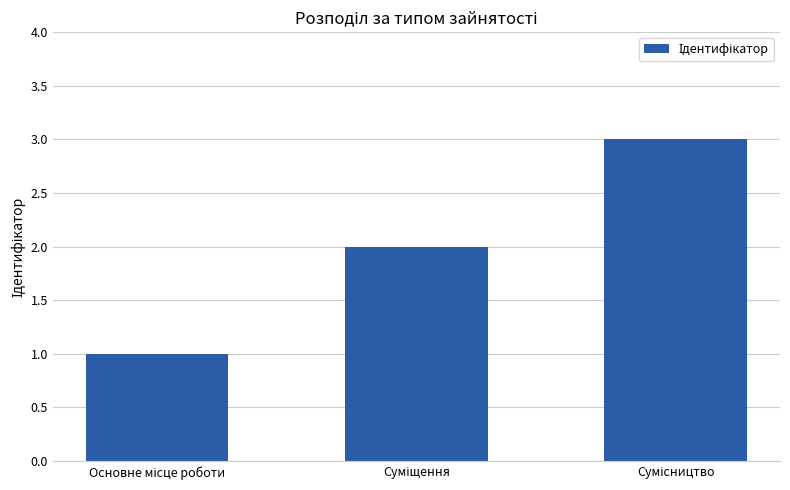

How many categories are shown in the chart?

3